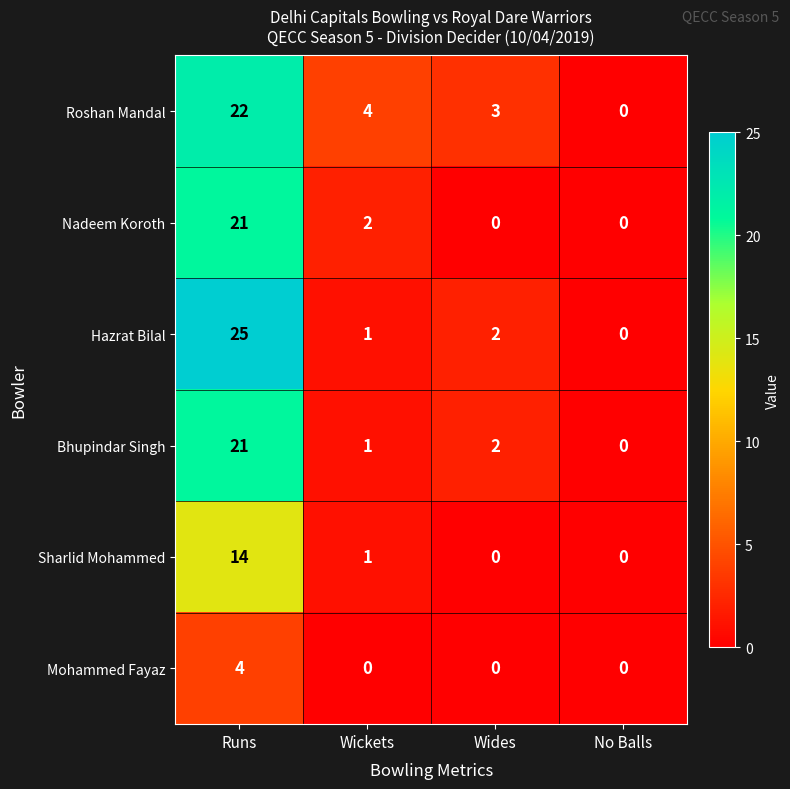

Is the value of Mohammed Fayaz at No Balls greater than the value of Bhupindar Singh at Runs?

No